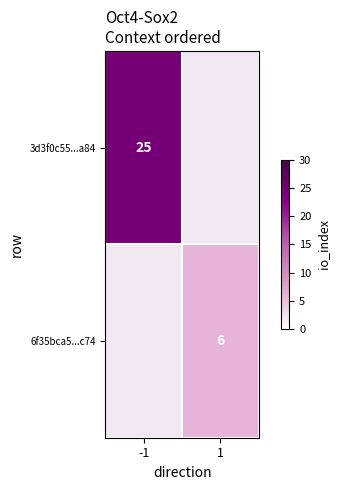

Is it true that 6f35bca5...c74 equals 6 at 1?

True